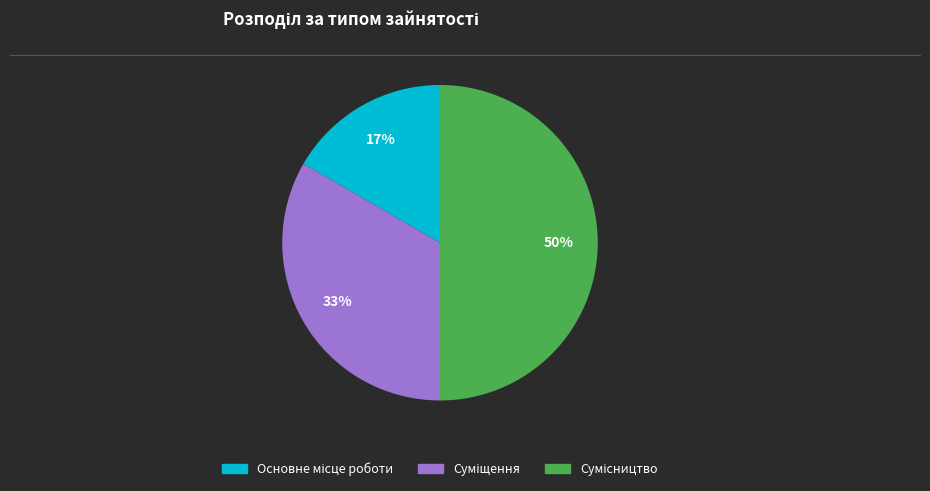

The Суміщення slice represents 33% of the pie. True or false?

True